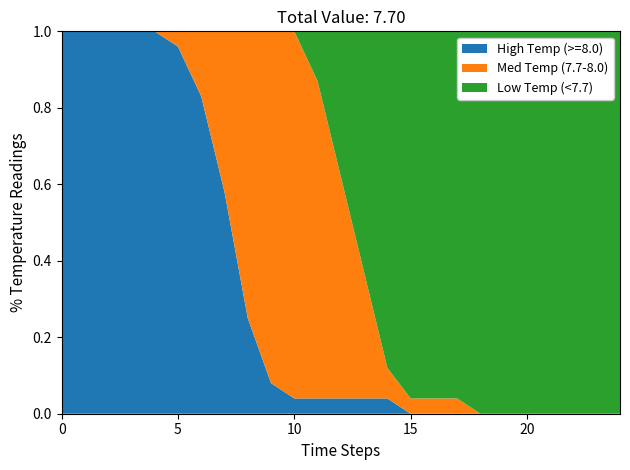

Reading left to right, list all the values displayed in this chart.

High Temp (>=8.0): 0=1.0	1=1.0	2=1.0	3=1.0	4=1.0	5=1.0	6=0.8	7=0.6	8=0.2	9=0.1	10=0.0	11=0.0	12=0.0	13=0.0	14=0.0	15=0.0	16=0.0	17=0.0	18=0.0	19=0.0	20=0.0	21=0.0	22=0.0	23=0.0	24=0.0
Med Temp (7.7-8.0): 0=0.0	1=0.0	2=0.0	3=0.0	4=0.0	5=0.0	6=0.2	7=0.4	8=0.8	9=0.9	10=1.0	11=0.8	12=0.6	13=0.3	14=0.1	15=0.0	16=0.0	17=0.0	18=0.0	19=0.0	20=0.0	21=0.0	22=0.0	23=0.0	24=0.0
Low Temp (<7.7): 0=0.0	1=0.0	2=0.0	3=0.0	4=0.0	5=0.0	6=0.0	7=0.0	8=0.0	9=0.0	10=0.0	11=0.1	12=0.4	13=0.6	14=0.9	15=1.0	16=1.0	17=1.0	18=1.0	19=1.0	20=1.0	21=1.0	22=1.0	23=1.0	24=1.0